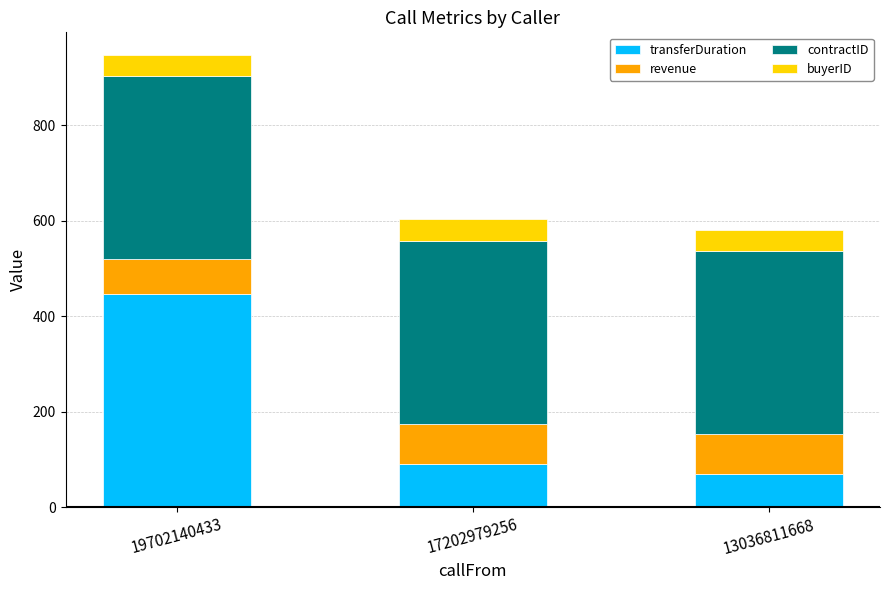

Reading right to left, what are the values for transferDuration?

69.0	91.0	446.0